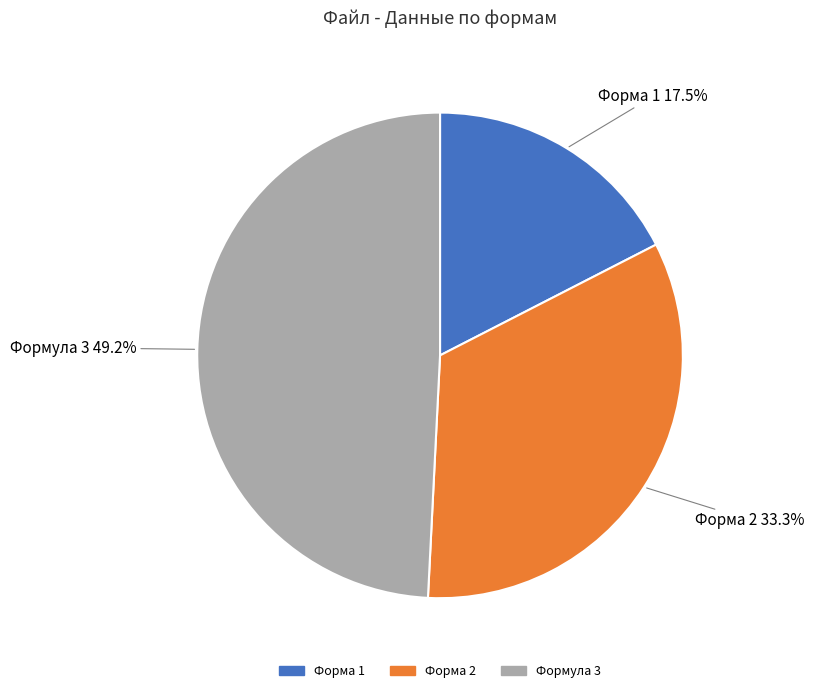

To the nearest percent, what is the average slice percentage?

33%